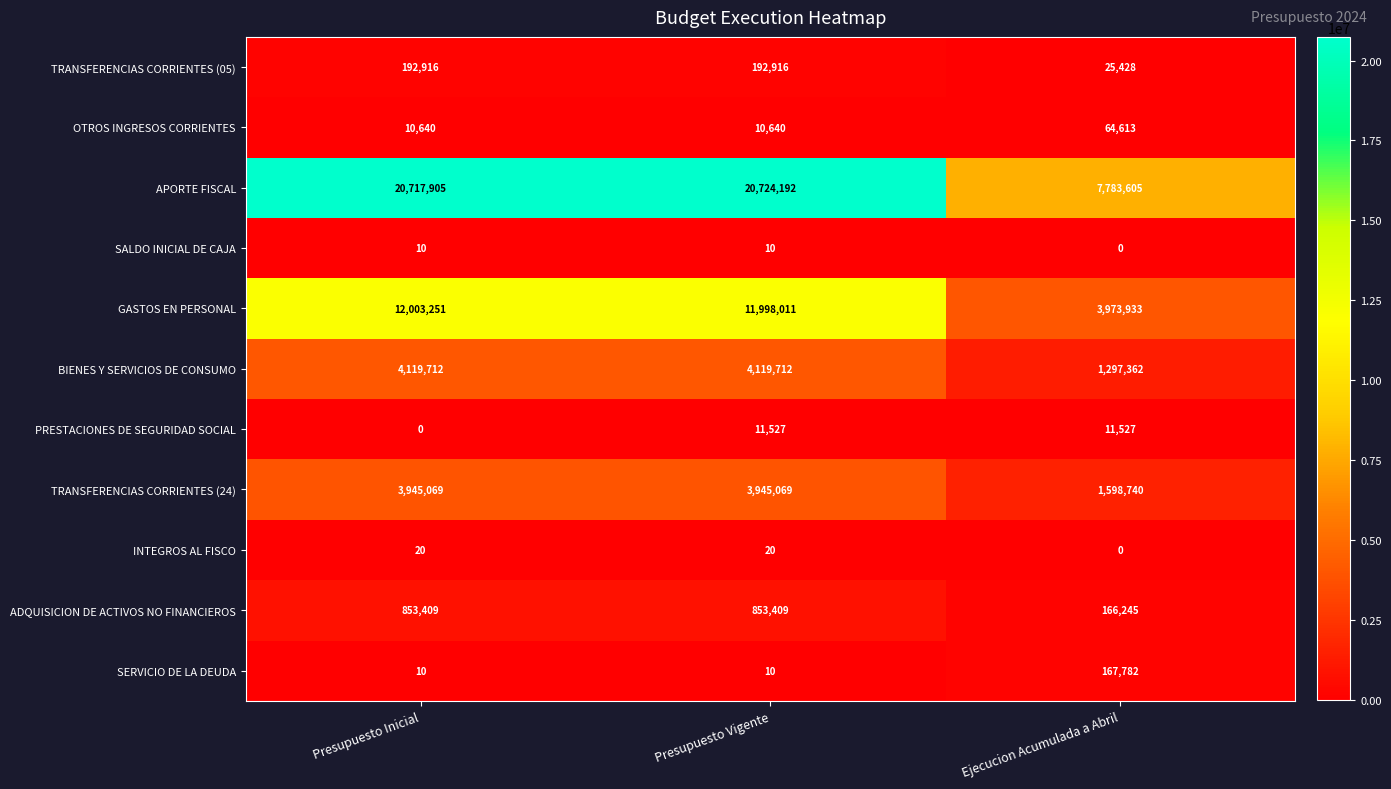

Rank the series by their maximum value, from highest to lowest.

APORTE FISCAL, GASTOS EN PERSONAL, BIENES Y SERVICIOS DE CONSUMO, TRANSFERENCIAS CORRIENTES (24), ADQUISICION DE ACTIVOS NO FINANCIEROS, TRANSFERENCIAS CORRIENTES (05), SERVICIO DE LA DEUDA, OTROS INGRESOS CORRIENTES, PRESTACIONES DE SEGURIDAD SOCIAL, INTEGROS AL FISCO, SALDO INICIAL DE CAJA